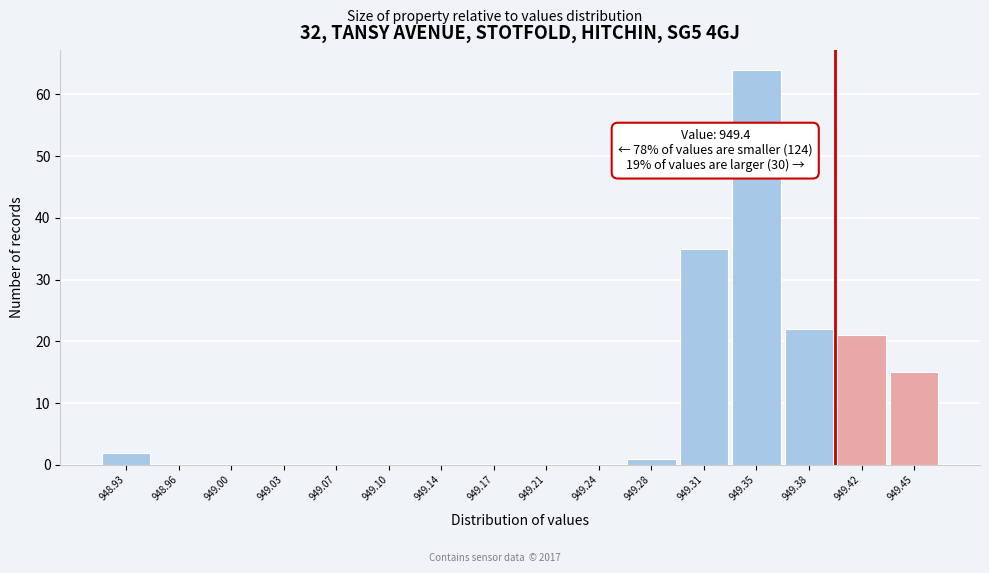

Over which range of the x-axis is the bar tallest?

949.330 to 949.365